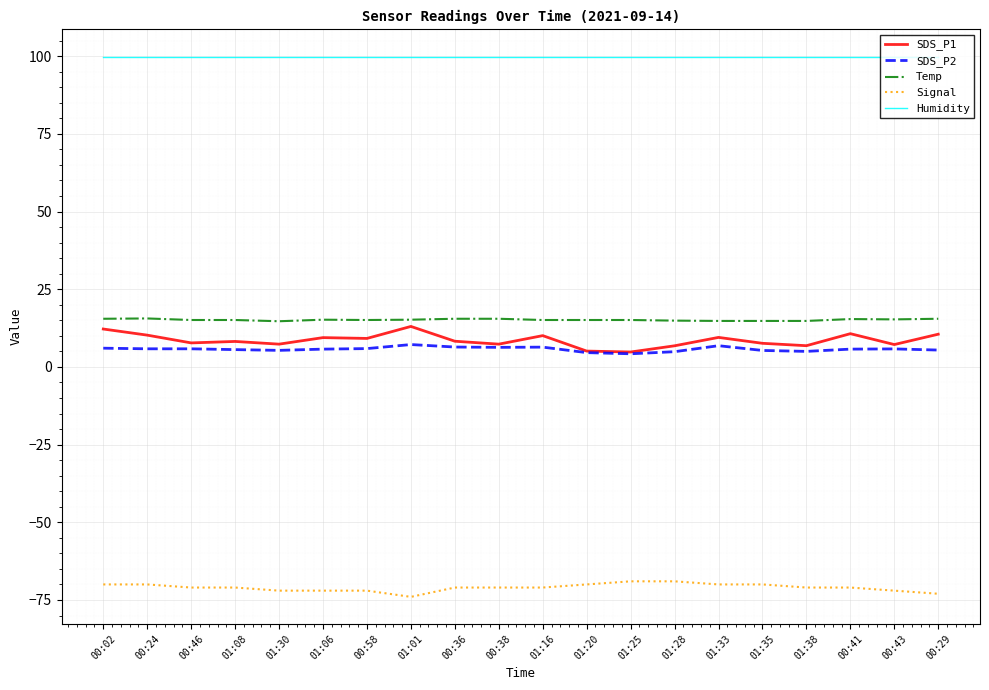

What are all the series names shown in the legend?

SDS_P1, SDS_P2, Temp, Signal, Humidity